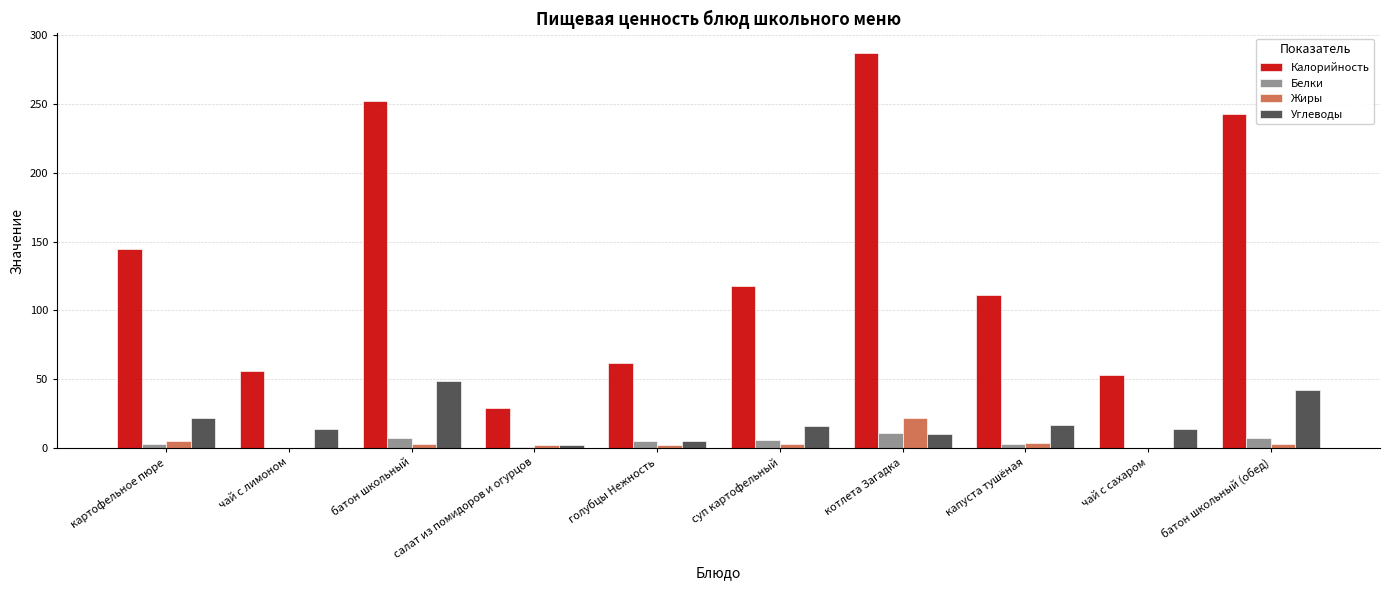

Count the number of categories in the chart.

10